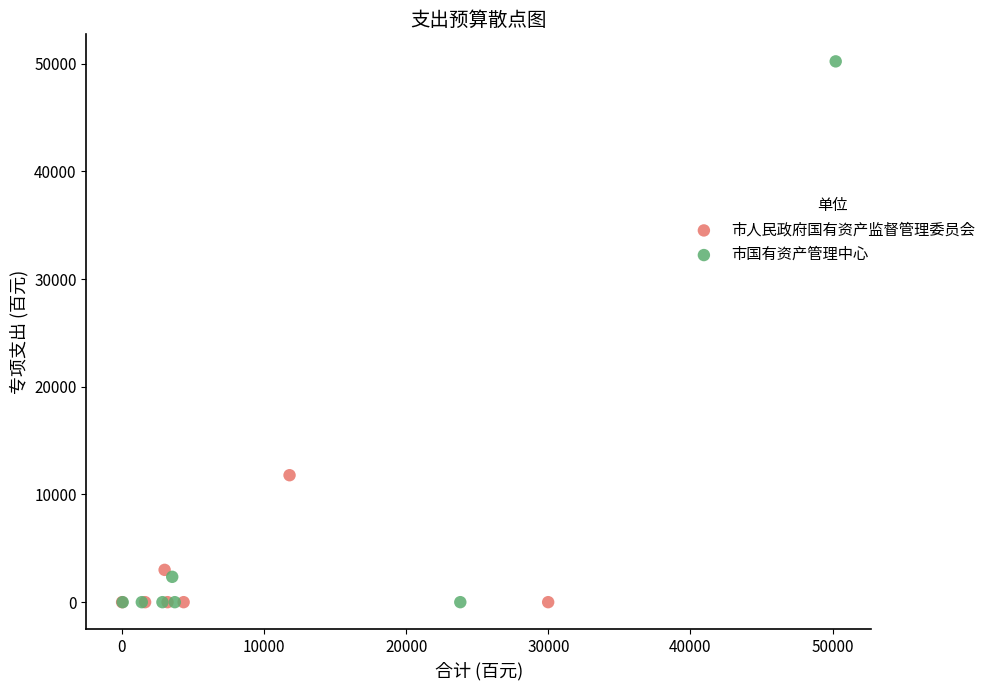

Which series reaches the maximum Y coordinate?

市国有资产管理中心